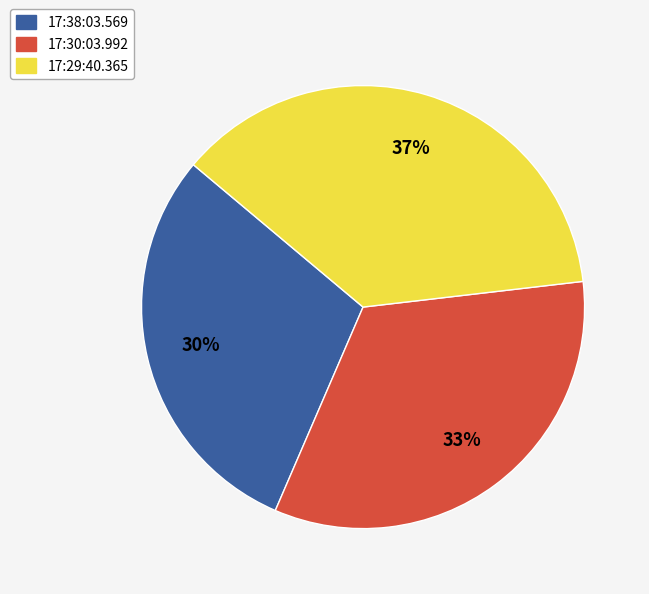

To the nearest percent, what is the combined percentage of 17:38:03.569 and 17:30:03.992?

63%